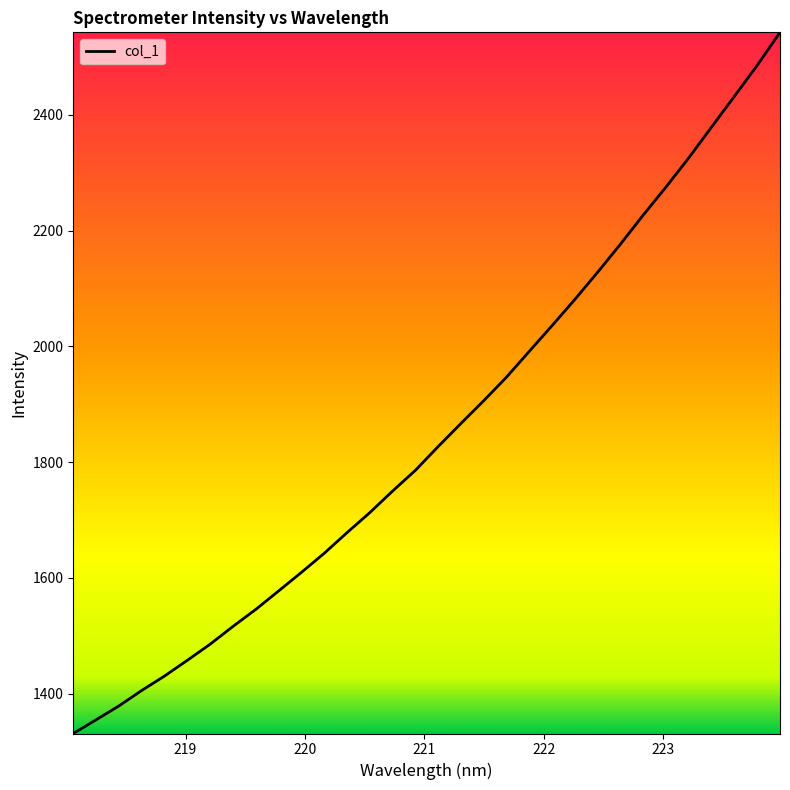

Reading right to left, extract all data points from this chart.

2542.5	2485.4	2432.1	2379.2	2325.9	2275.5	2227.1	2176.8	2128.3	2081.3	2036.1	1991.7	1947.0	1906.3	1867.0	1827.1	1785.9	1750.1	1712.8	1678.2	1642.5	1609.5	1577.4	1545.6	1516.2	1485.5	1457.6	1430.5	1405.5	1378.7	1354.8	1331.1